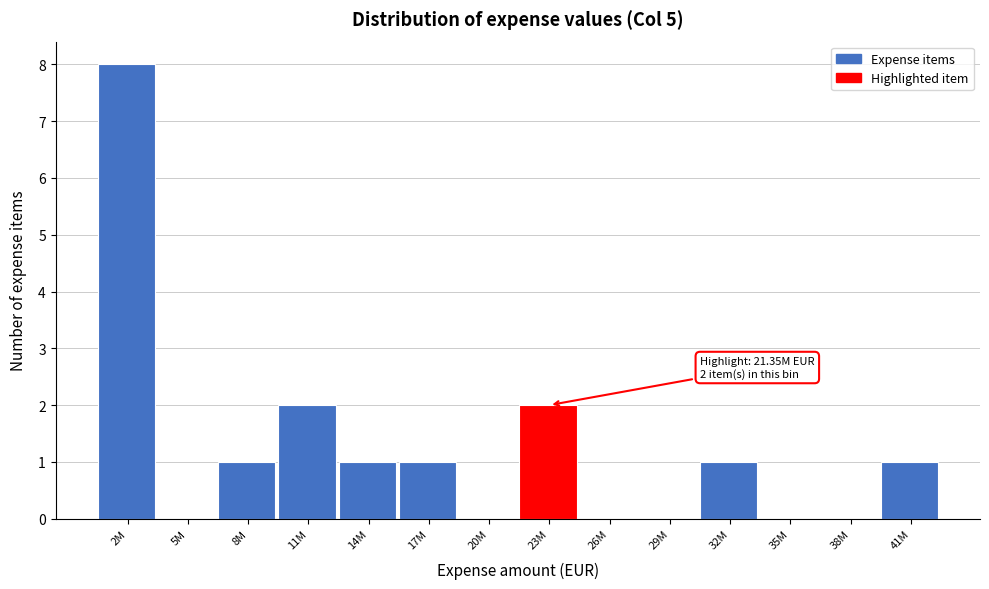

Reading left to right, extract all data points from this chart.

2M=8	5M=0	8M=1	11M=2	14M=1	17M=1	20M=0	23M=2	26M=0	29M=0	32M=1	35M=0	38M=0	41M=1